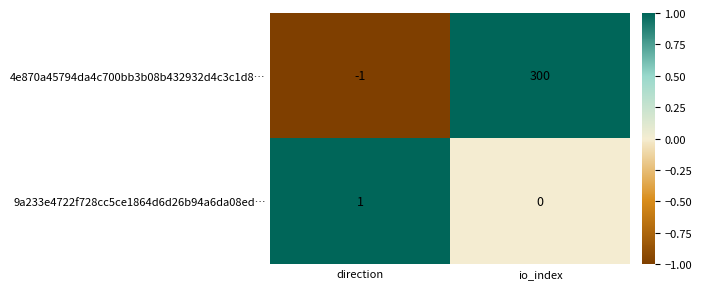

Reading left to right, list all the values displayed in this chart.

4e870a45794da4c700bb3b08b432932d4c3c1d8…: direction=-1	io_index=300
9a233e4722f728cc5ce1864d6d26b94a6da08ed…: direction=1	io_index=0